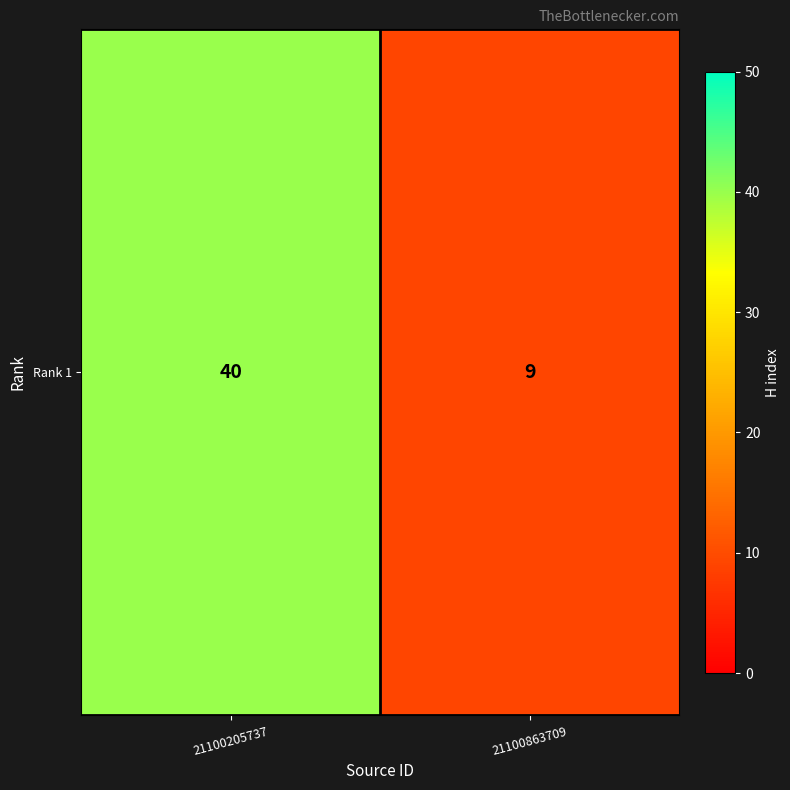

Count the values in the range 9 to 40.

2